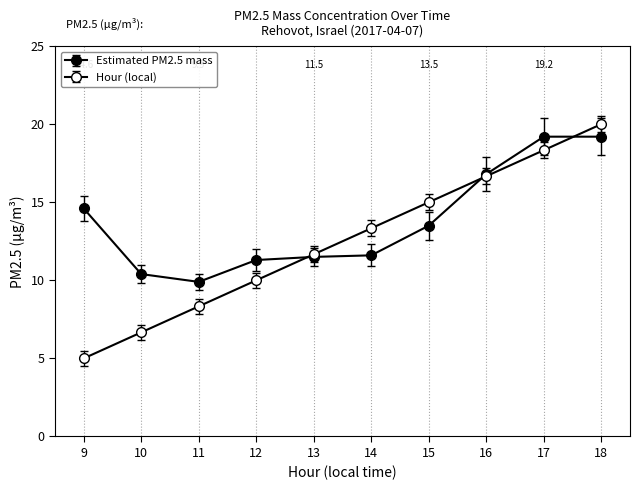

True or false: Hour (local) and Estimated PM2.5 mass intersect in this chart.

True